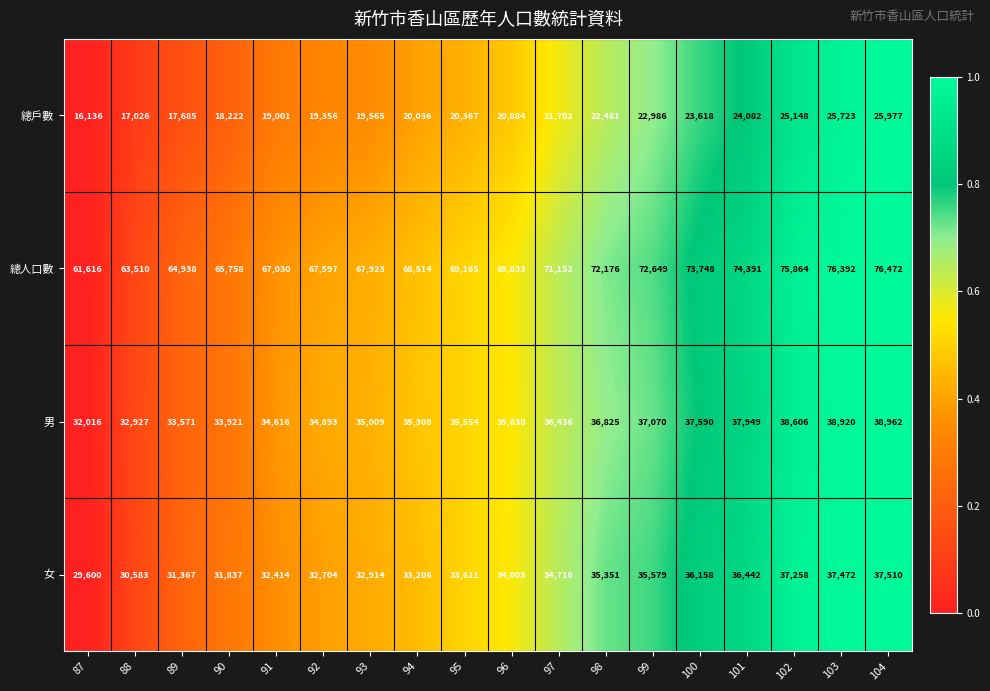

True or false: 女 has a value of 55951 at 90.

False